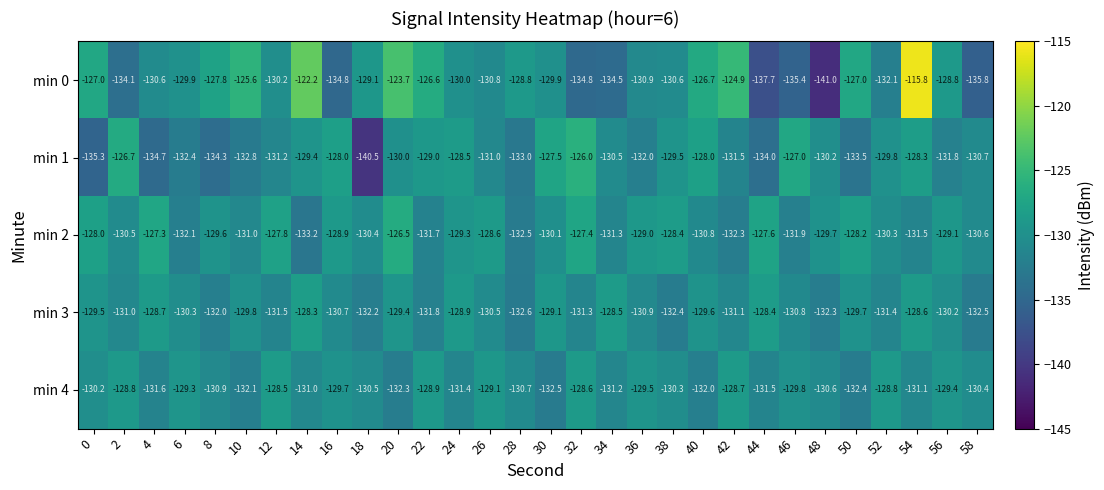

How many data points in min 2 are less than -129?

19